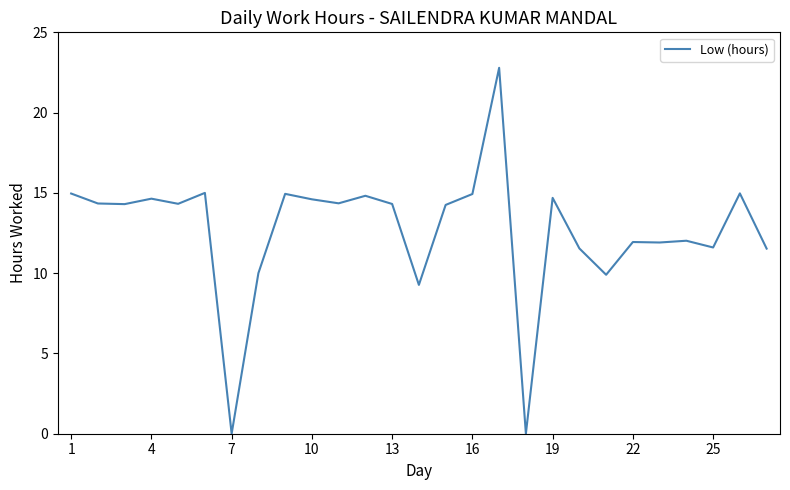

What is the difference between the maximum and minimum values?

22.8